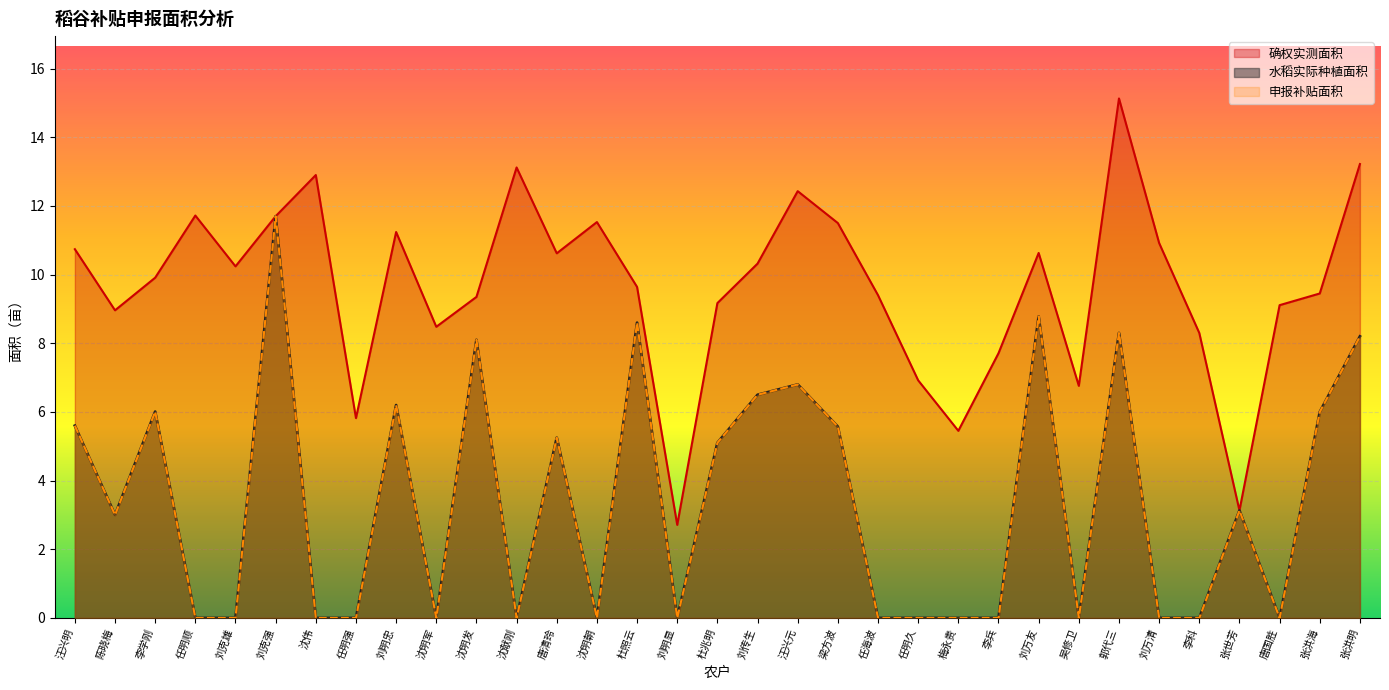

What is the label of the 12th point from the right?

任明久